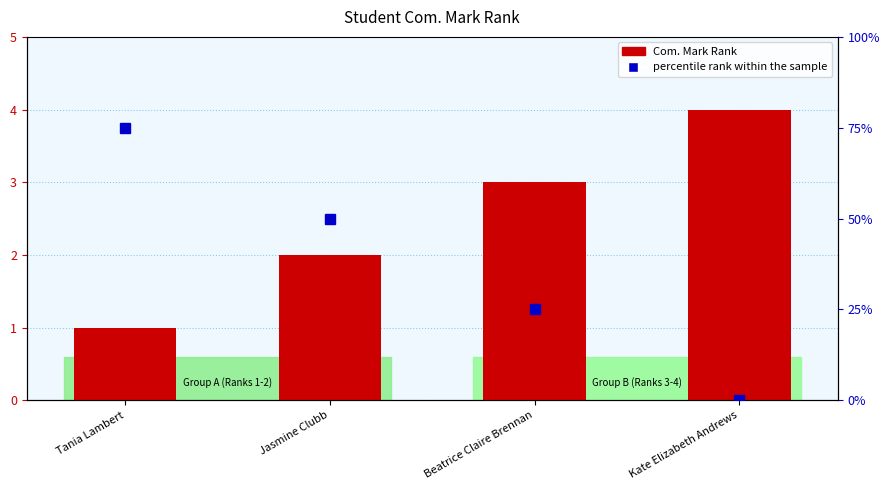

Rank the series by their maximum value, from highest to lowest.

percentile rank within the sample, Com. Mark Rank